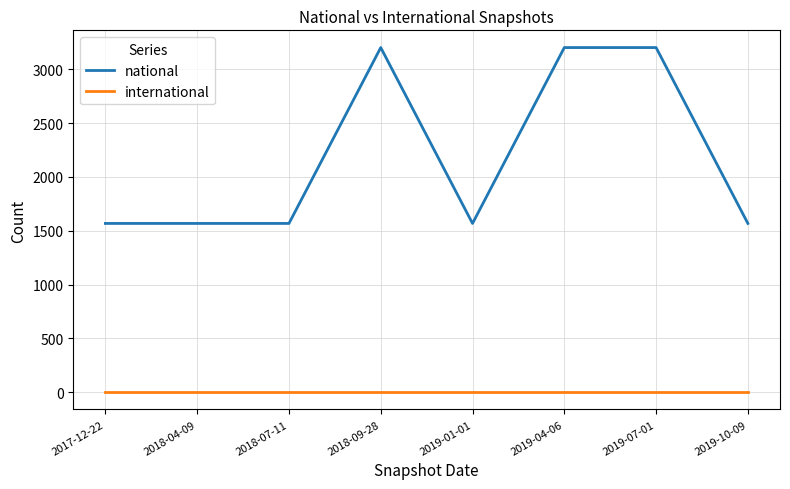

What is the difference between the highest and lowest values at 2018-09-28?

3202